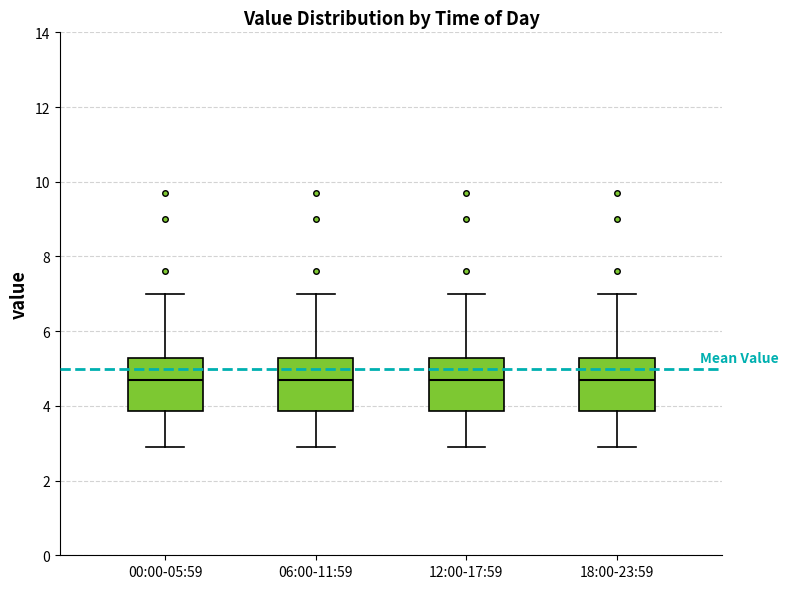

Reading left to right, read every box against the y-axis: the position of its median line, the range the box covers, and the ends of its whiskers. The values are not printed on the chart, so give them approximately, as read against the axis.

00:00-05:59: median 4.8, box 3.8 to 5.2, whiskers 3.0 to 7.0
06:00-11:59: median 4.8, box 3.8 to 5.2, whiskers 3.0 to 7.0
12:00-17:59: median 4.8, box 3.8 to 5.2, whiskers 3.0 to 7.0
18:00-23:59: median 4.8, box 3.8 to 5.2, whiskers 3.0 to 7.0